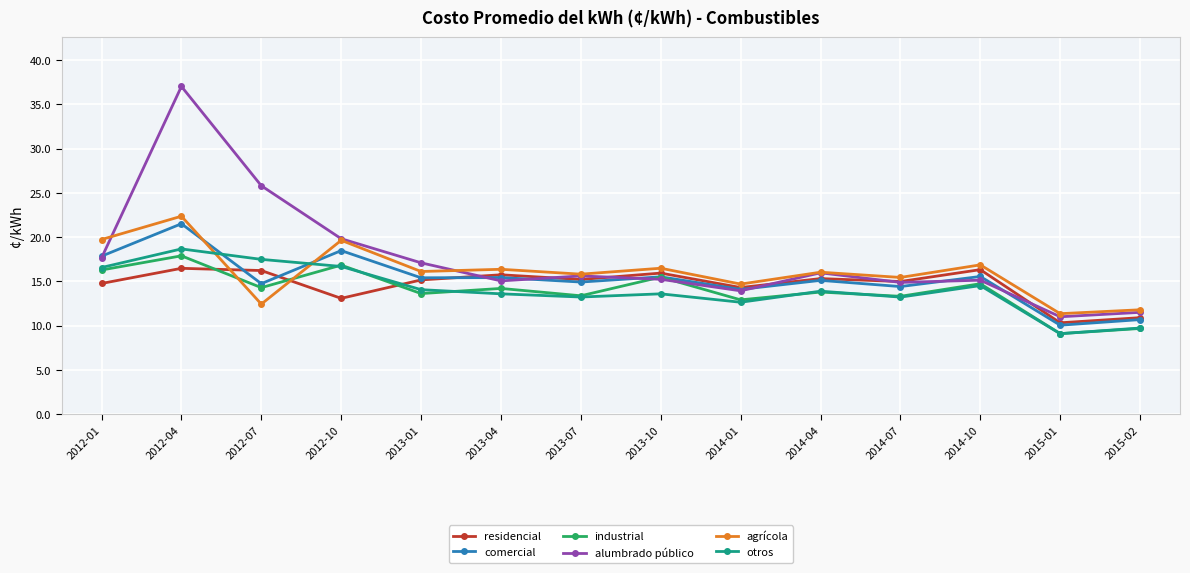

Which series has the widest spread of values?

alumbrado público